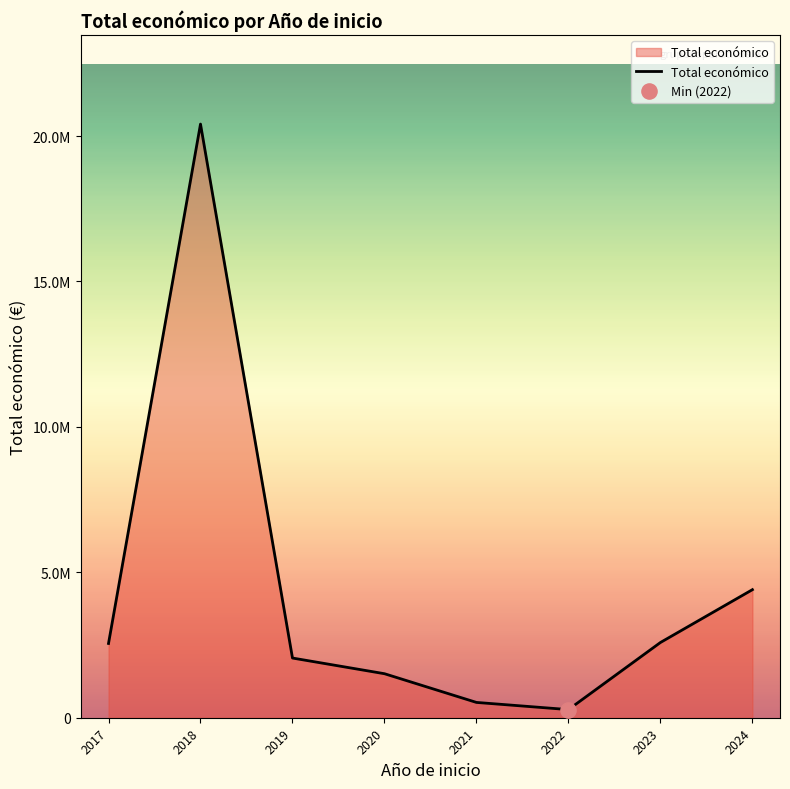

Is this an area chart (filled region under the line)?

Yes